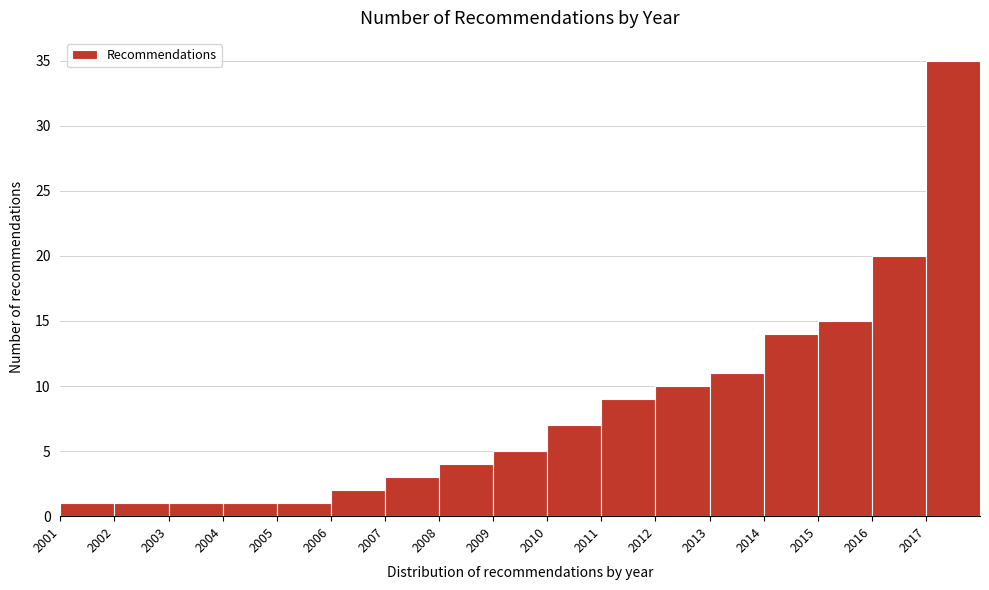

Reading left to right, list every bar in this chart as the range it spans on the x-axis followed by its height. The values are not printed on the chart, so give them approximately, as read against the axis.

2001 to 2002: 1
2002 to 2003: 1
2003 to 2004: 1
2004 to 2005: 1
2005 to 2006: 1
2006 to 2007: 2
2007 to 2008: 3
2008 to 2009: 4
2009 to 2010: 5
2010 to 2011: 7
2011 to 2012: 9
2012 to 2013: 10
2013 to 2014: 11
2014 to 2015: 14
2015 to 2016: 15
2016 to 2017: 20
2017 to 2018: 35